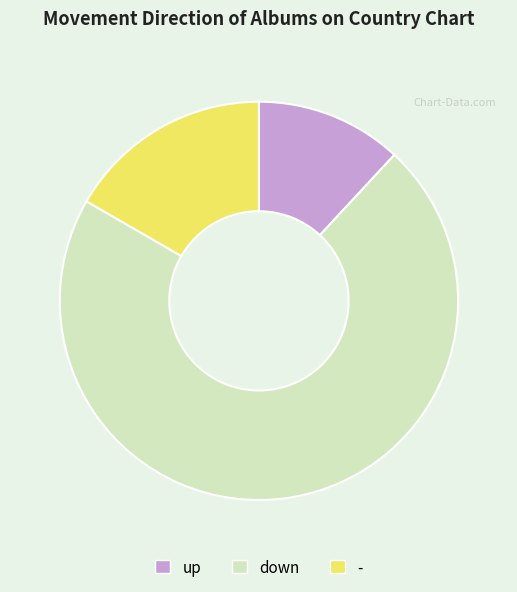

True or false: - accounts for 17% of the total.

True